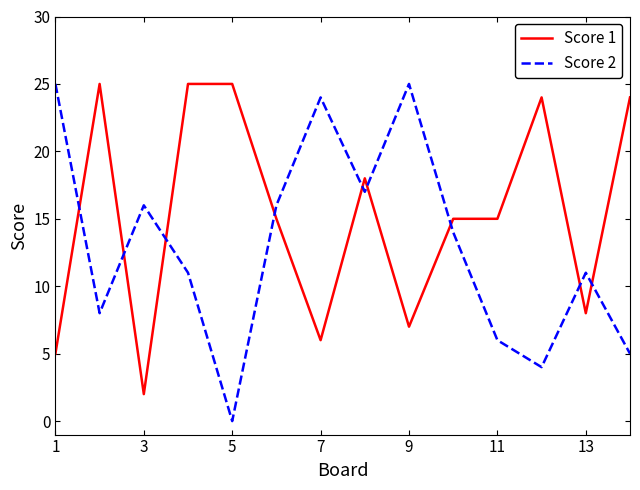

What is the maximum value shown in the chart?

25